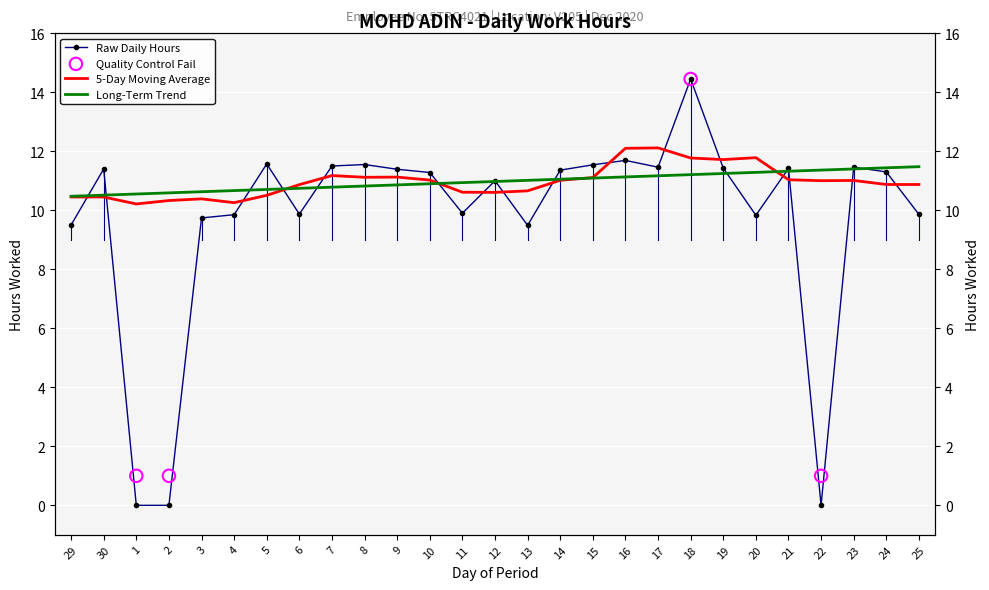

Which has a higher value, 16 or 30?

16